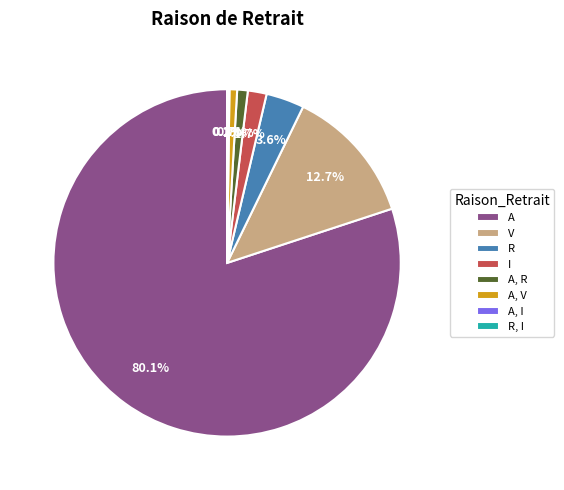

Which has a higher value, V or R?

V